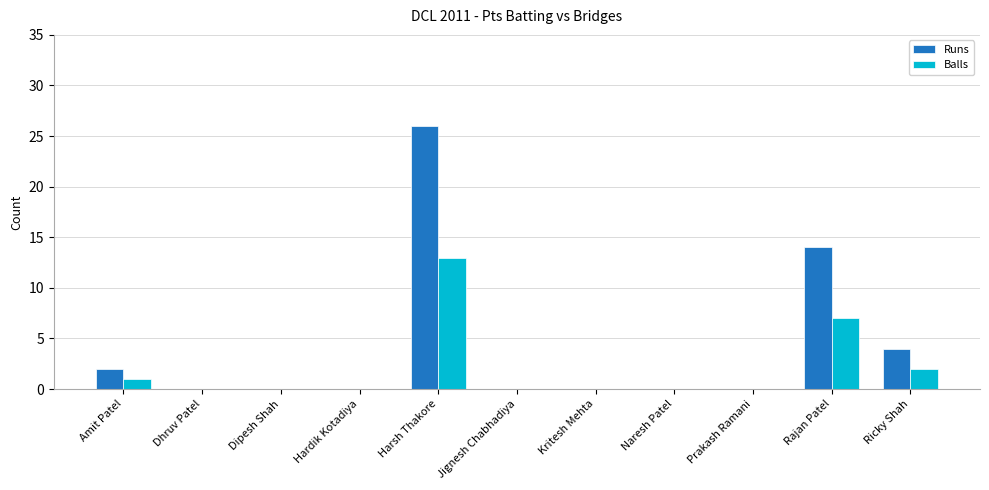

What is the sum of all Balls values?

23